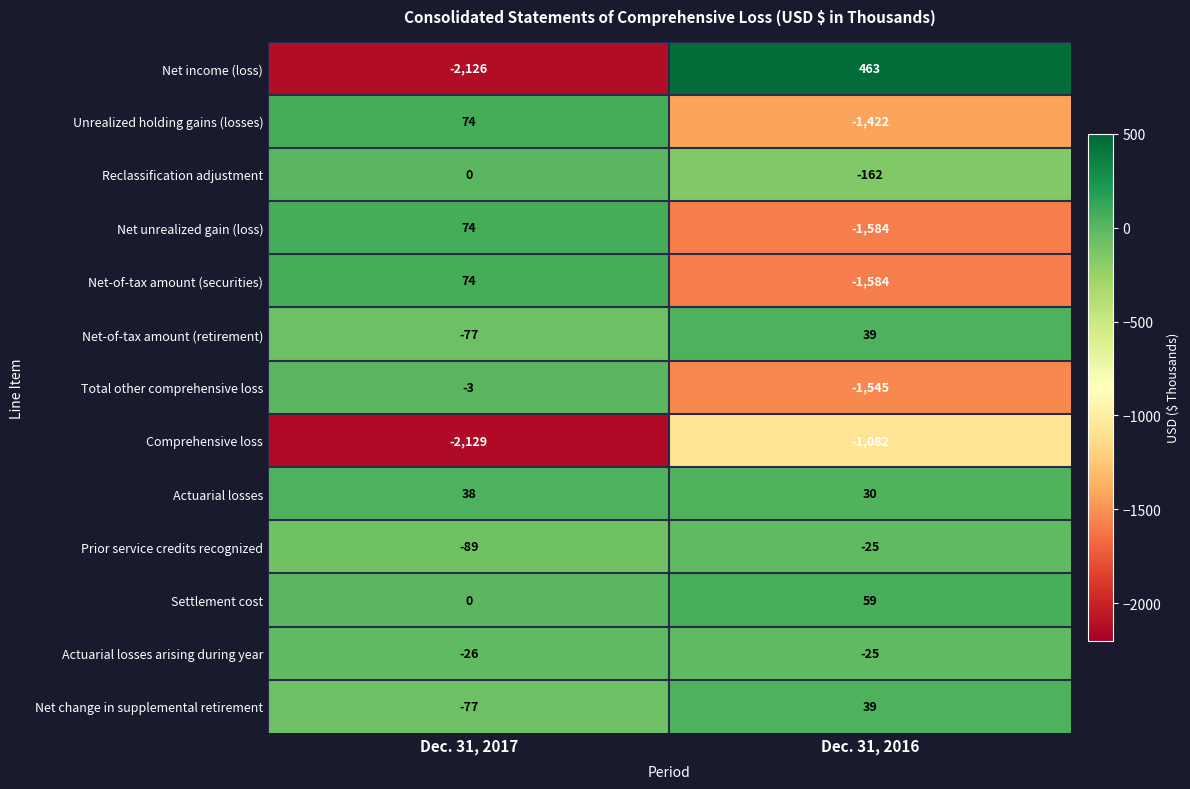

What is the average value of the Net change in supplemental retirement series?

-19